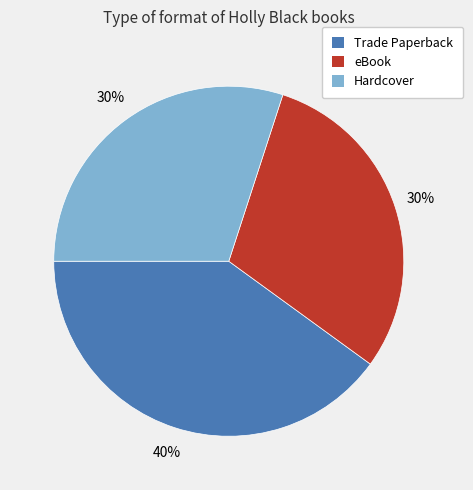

Which has a higher value, Trade Paperback or Hardcover?

Trade Paperback